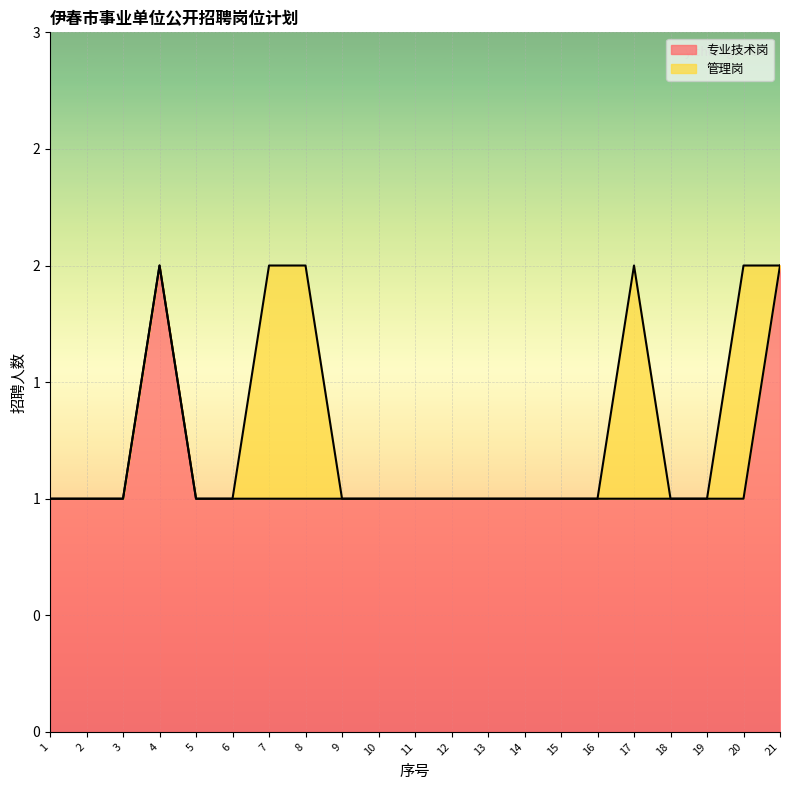

How many values are between 1 and 2?

21